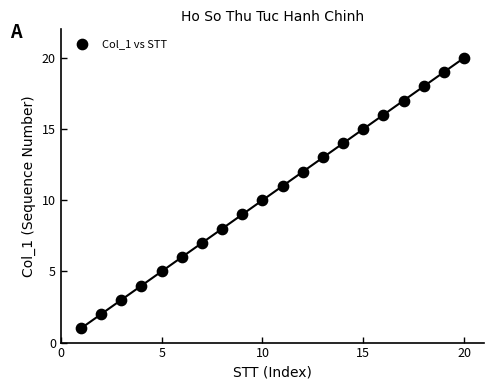

What is the range of X values (max minus min)?

19